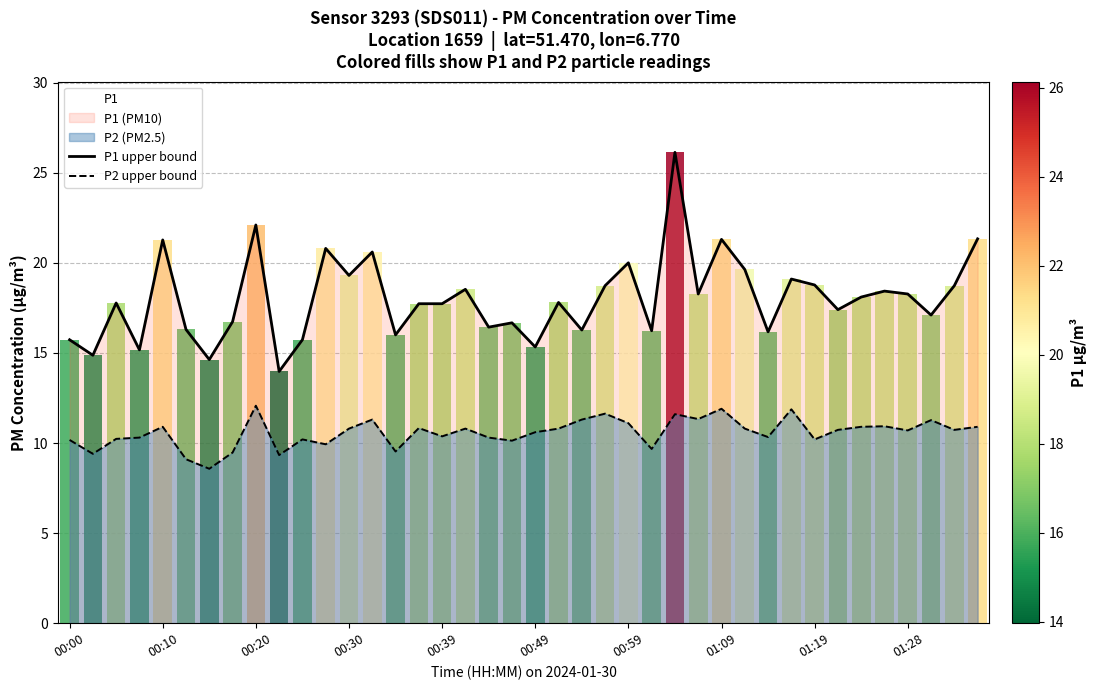

How many interior local valleys does the P1 upper bound series have?

14